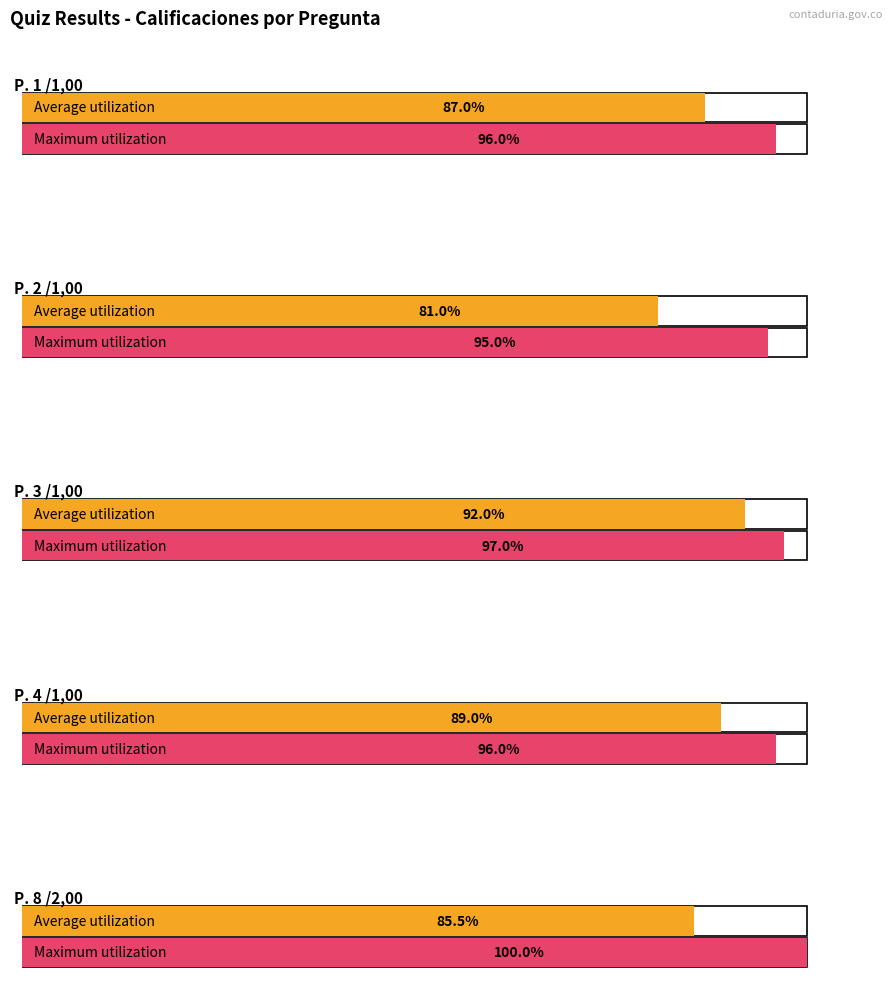

What is the maximum value for P. 2 /1,00?

0.9